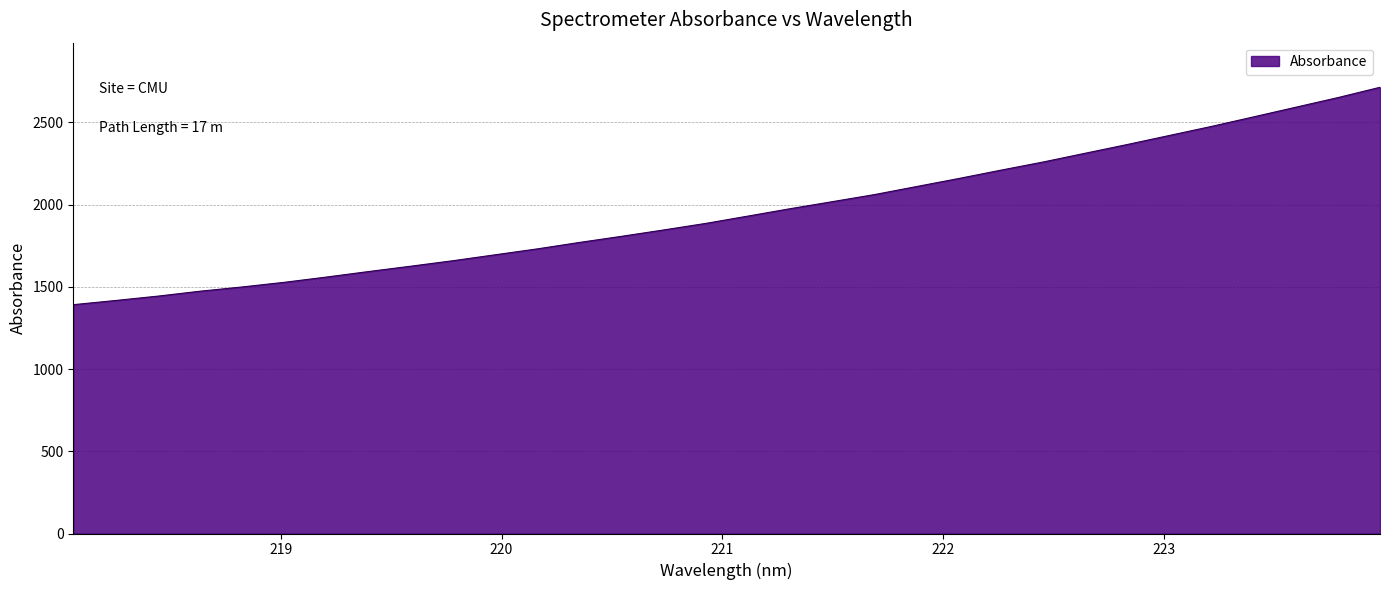

What is the difference between the maximum and minimum values?

1321.9